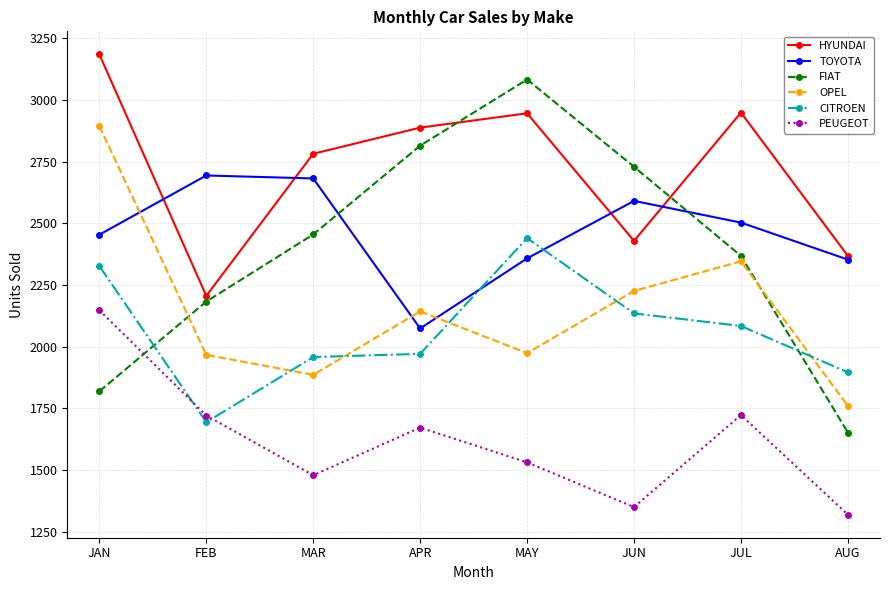

How many categories are shown in the chart?

8